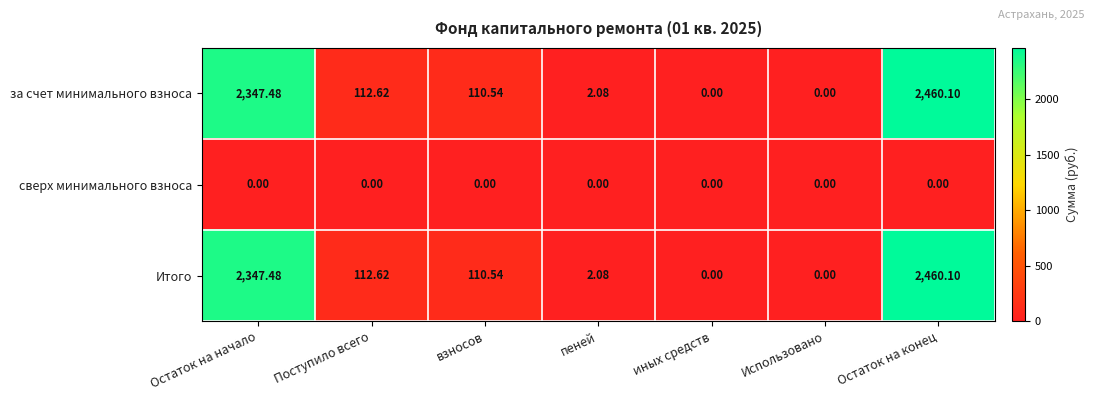

Where does the за счет минимального взноса series first go above 110?

Остаток на начало